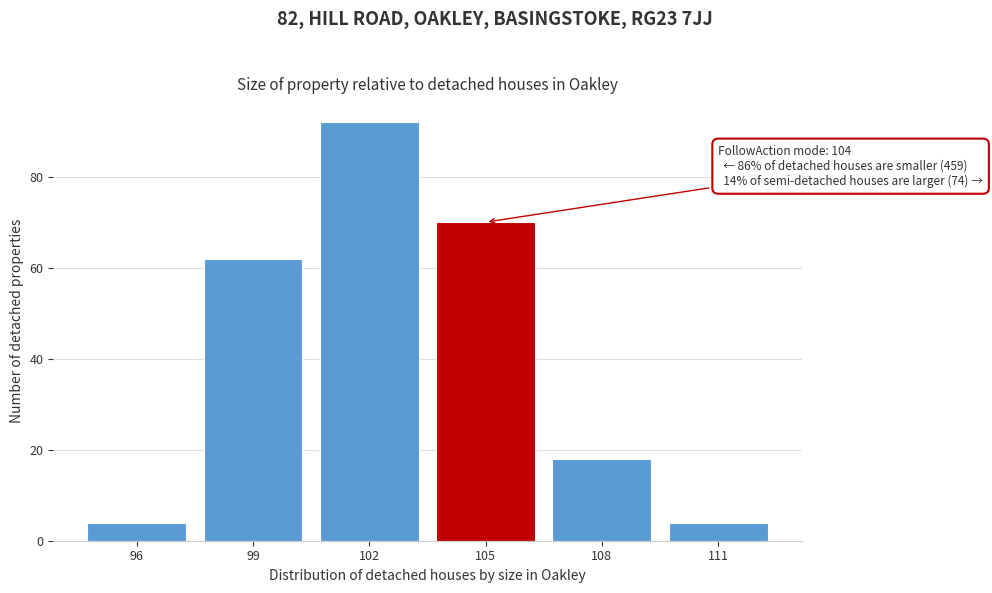

Reading left to right, what are all the values shown in this chart?

96=4	99=62	102=92	105=70	108=18	111=4